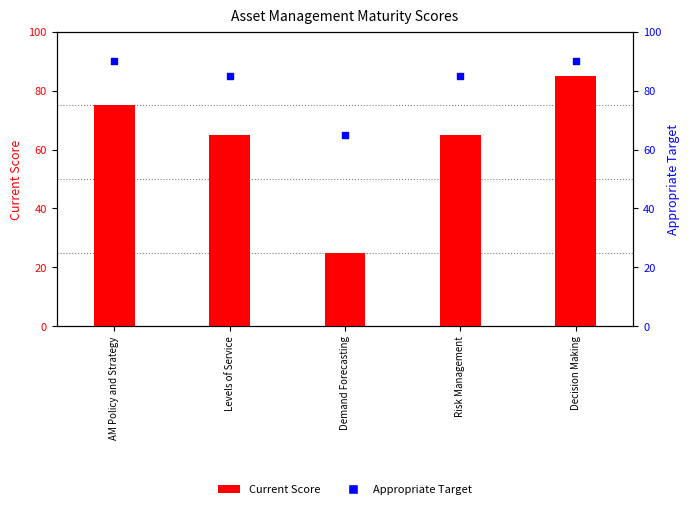

At which category is the sum across all series the highest?

Decision Making